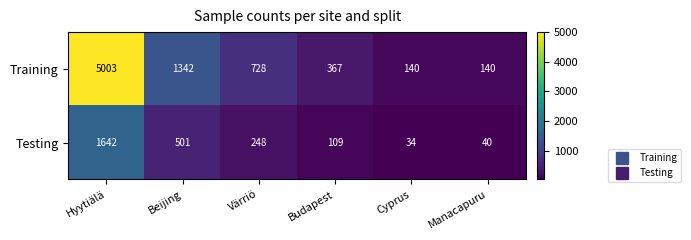

Is it true that Training equals 217 at Manacapuru?

False